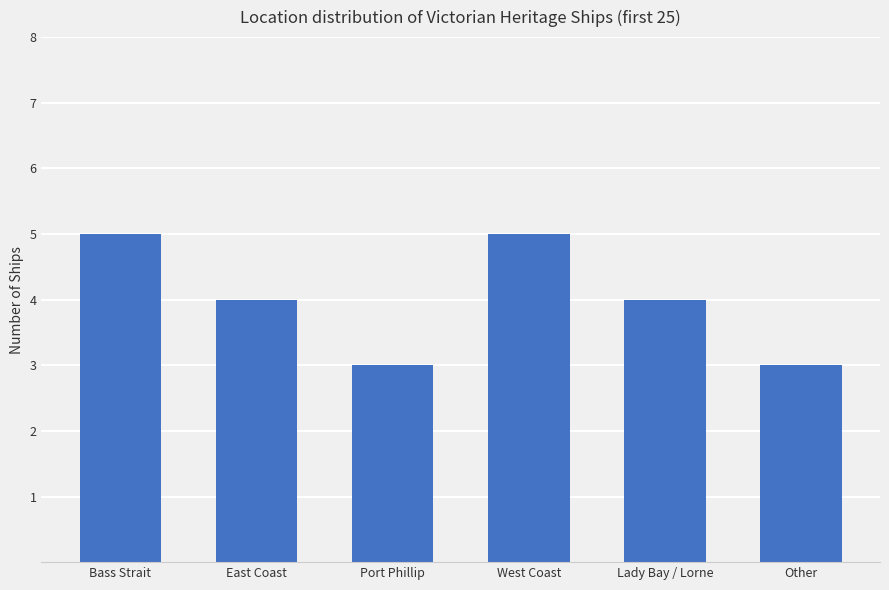

Which has a higher value, West Coast or East Coast?

West Coast